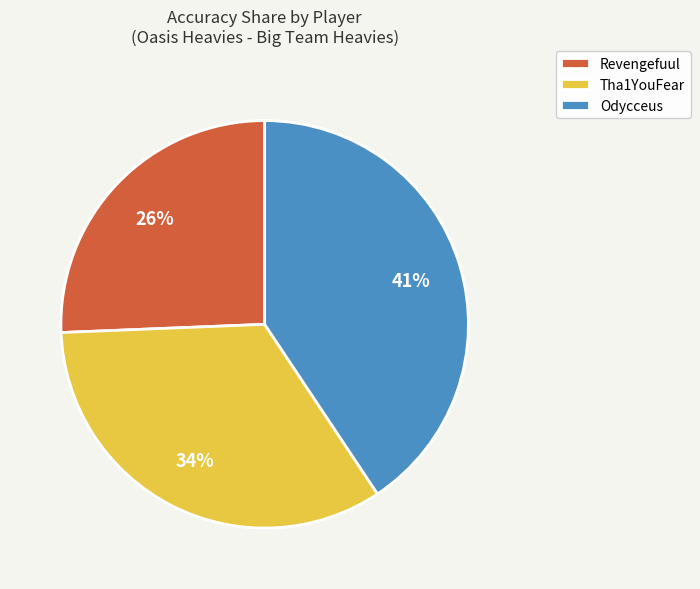

The Tha1YouFear slice represents 34% of the pie. True or false?

True